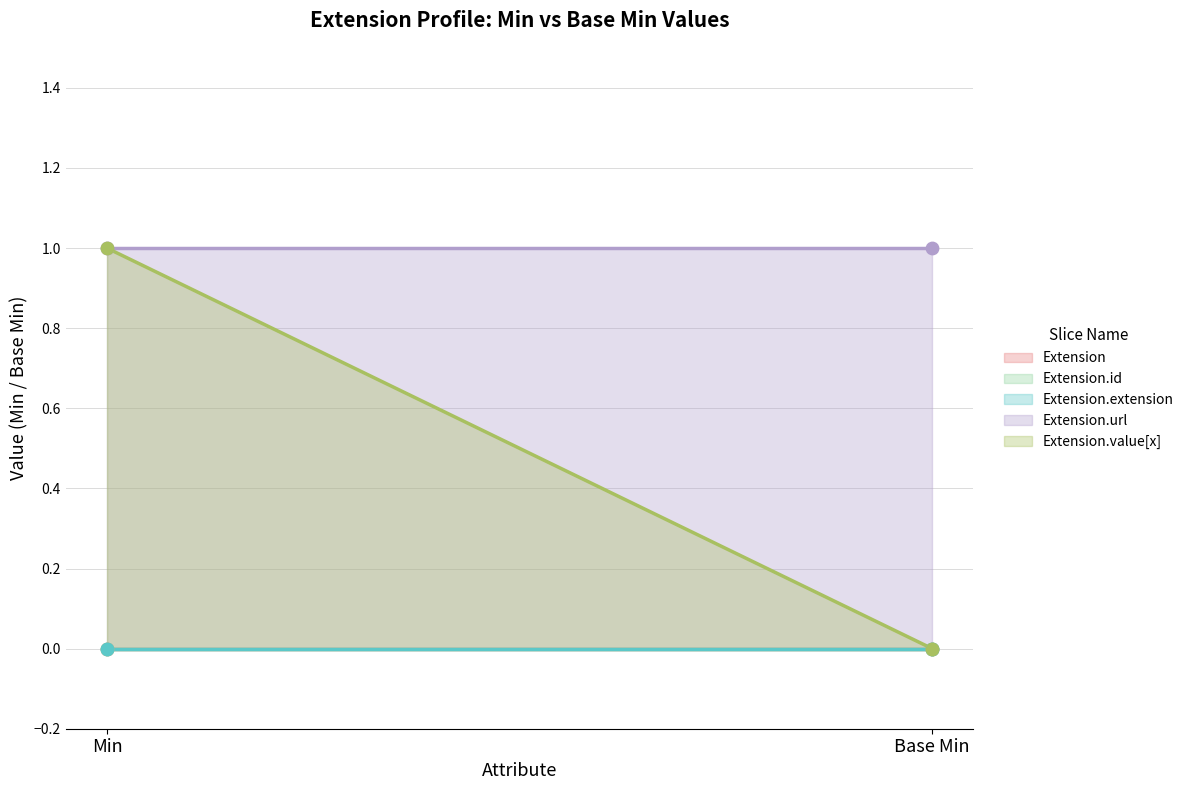

Which series reaches the maximum Y coordinate?

Extension.url